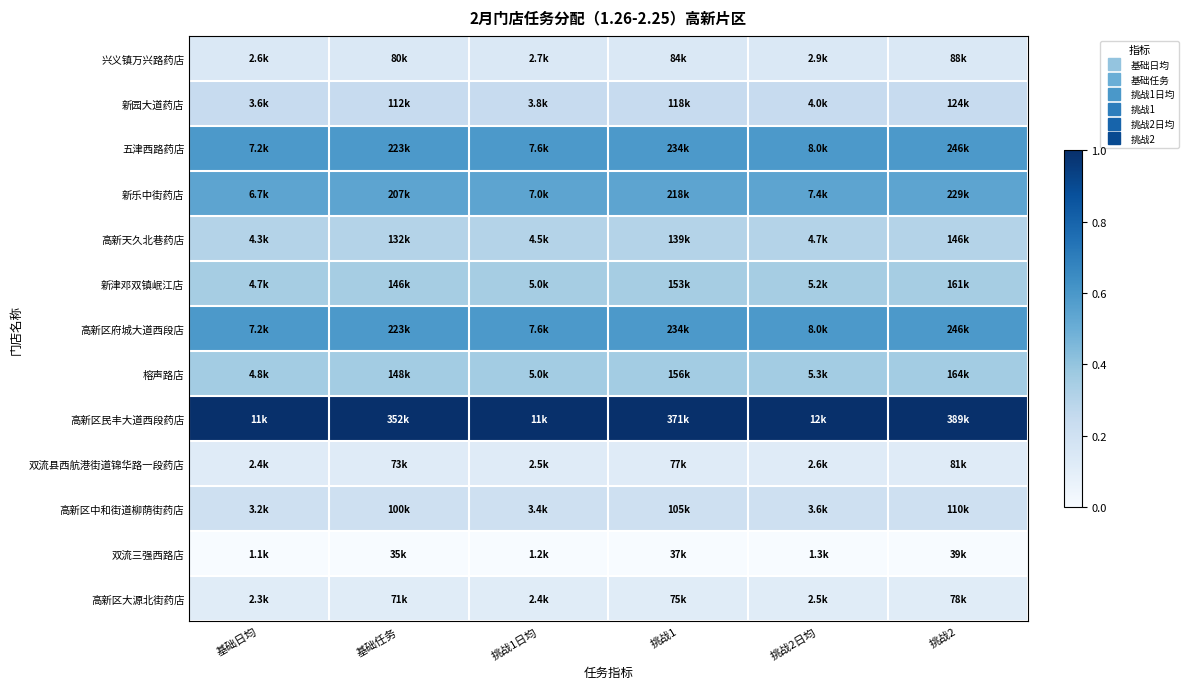

Reading left to right, list all the values displayed in this chart.

兴义镇万兴路药店: 基础日均=0.1	基础任务=0.1	挑战1日均=0.1	挑战1=0.1	挑战2日均=0.1	挑战2=0.1
新园大道药店: 基础日均=0.2	基础任务=0.2	挑战1日均=0.2	挑战1=0.2	挑战2日均=0.2	挑战2=0.2
五津西路药店: 基础日均=0.6	基础任务=0.6	挑战1日均=0.6	挑战1=0.6	挑战2日均=0.6	挑战2=0.6
新乐中街药店: 基础日均=0.5	基础任务=0.5	挑战1日均=0.5	挑战1=0.5	挑战2日均=0.5	挑战2=0.5
高新天久北巷药店: 基础日均=0.3	基础任务=0.3	挑战1日均=0.3	挑战1=0.3	挑战2日均=0.3	挑战2=0.3
新津邓双镇岷江店: 基础日均=0.3	基础任务=0.3	挑战1日均=0.3	挑战1=0.3	挑战2日均=0.3	挑战2=0.3
高新区府城大道西段店: 基础日均=0.6	基础任务=0.6	挑战1日均=0.6	挑战1=0.6	挑战2日均=0.6	挑战2=0.6
榕声路店: 基础日均=0.4	基础任务=0.4	挑战1日均=0.4	挑战1=0.4	挑战2日均=0.4	挑战2=0.4
高新区民丰大道西段药店: 基础日均=1.0	基础任务=1.0	挑战1日均=1.0	挑战1=1.0	挑战2日均=1.0	挑战2=1.0
双流县西航港街道锦华路一段药店: 基础日均=0.1	基础任务=0.1	挑战1日均=0.1	挑战1=0.1	挑战2日均=0.1	挑战2=0.1
高新区中和街道柳荫街药店: 基础日均=0.2	基础任务=0.2	挑战1日均=0.2	挑战1=0.2	挑战2日均=0.2	挑战2=0.2
双流三强西路店: 基础日均=0.0	基础任务=0.0	挑战1日均=0.0	挑战1=0.0	挑战2日均=0.0	挑战2=0.0
高新区大源北街药店: 基础日均=0.1	基础任务=0.1	挑战1日均=0.1	挑战1=0.1	挑战2日均=0.1	挑战2=0.1